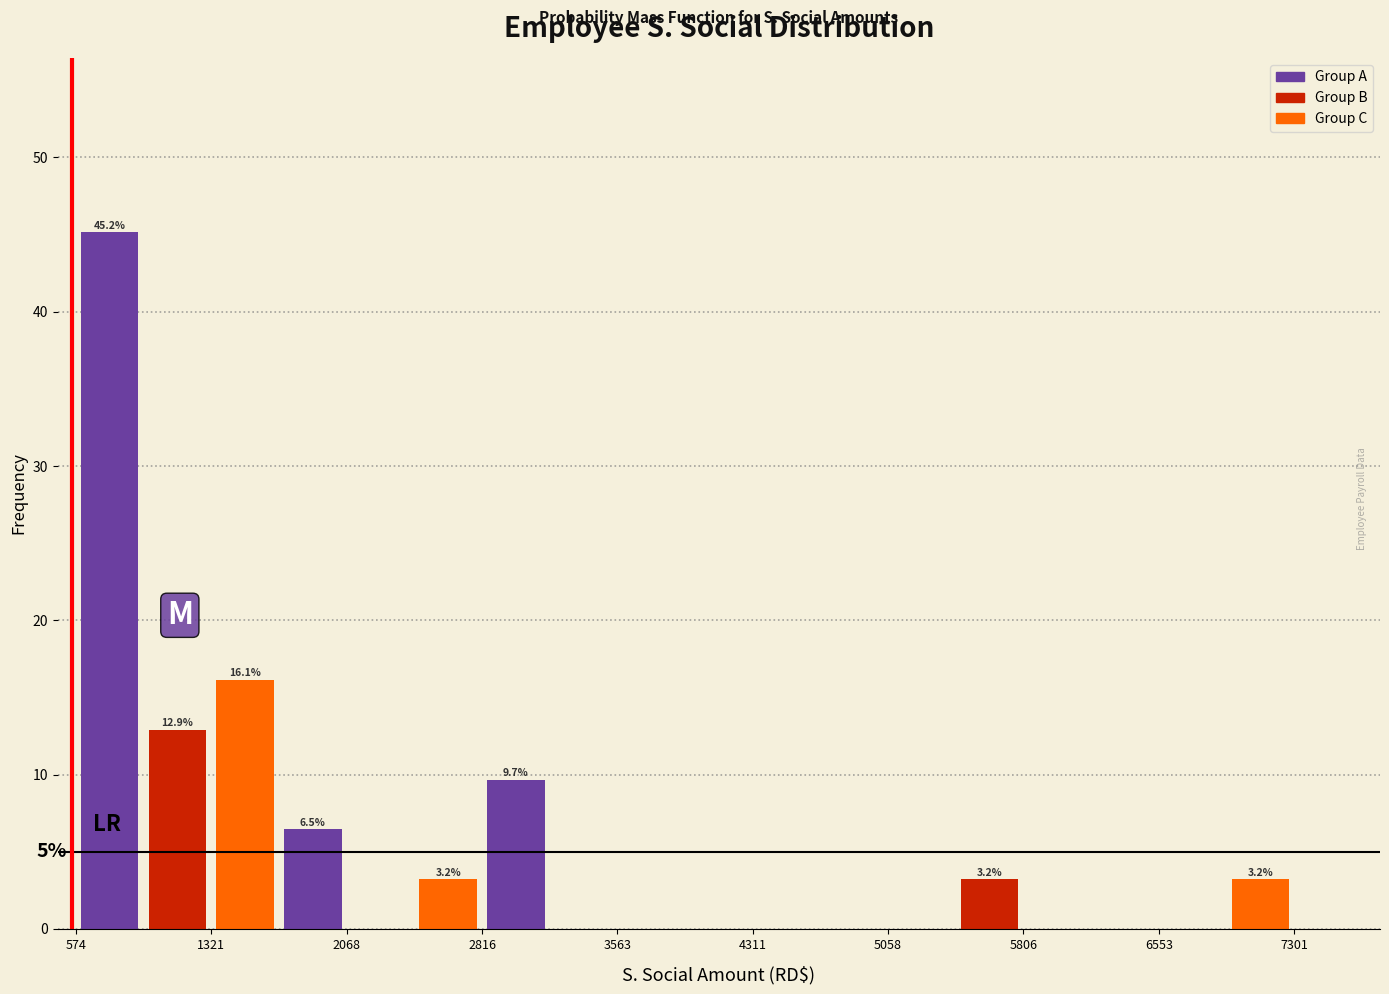

Around what value on the x-axis is the tallest bar? Give the approximate position of its centre, as read against the axis.

800